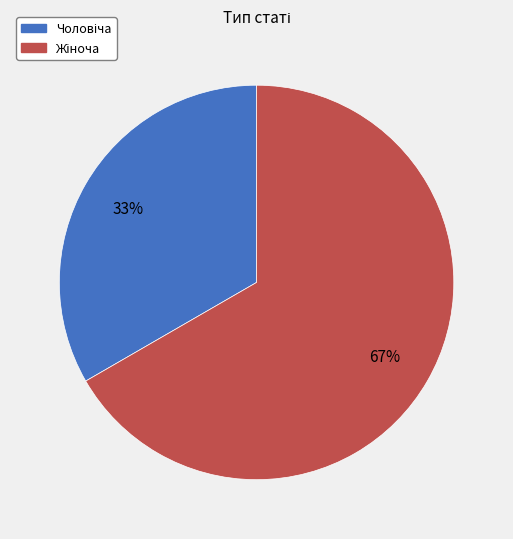

To the nearest percent, what is the average slice percentage?

50%